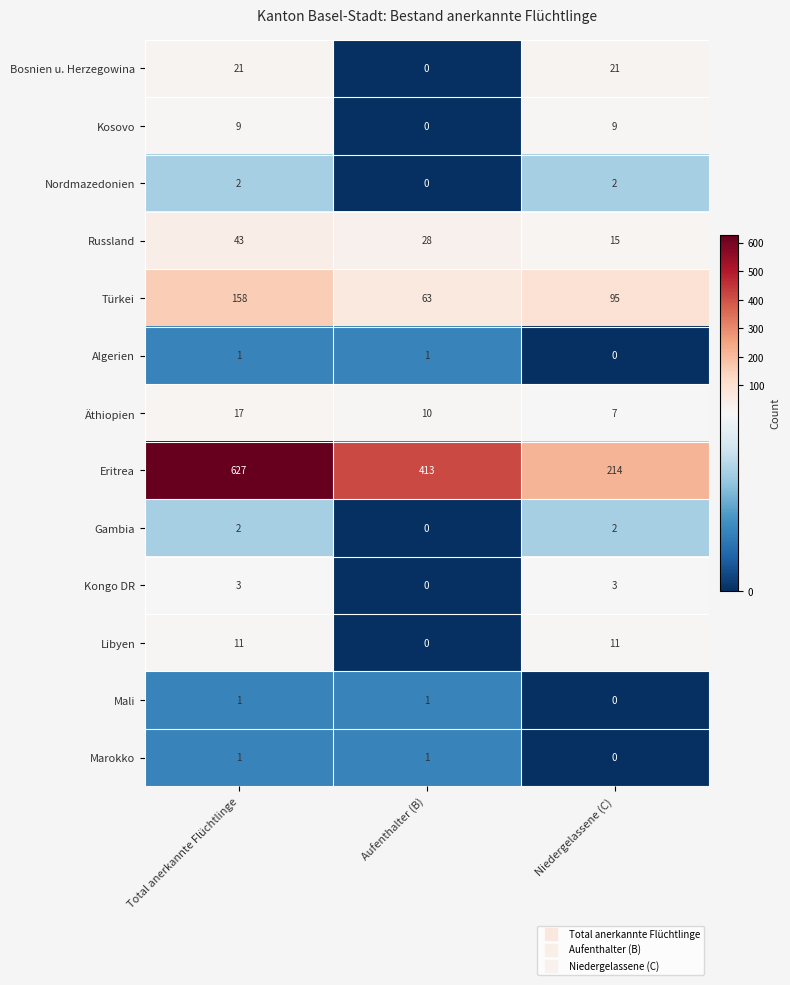

The Türkei series shows 95 at Niedergelassene (C). True or false?

True